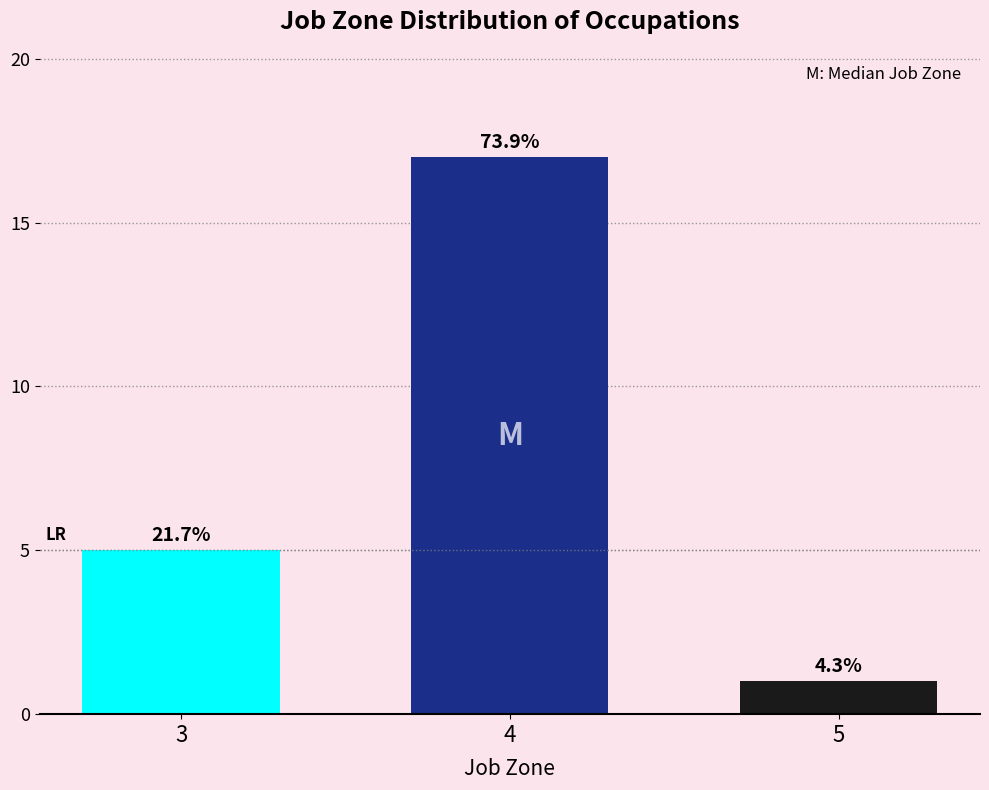

How many bars are there in total?

3